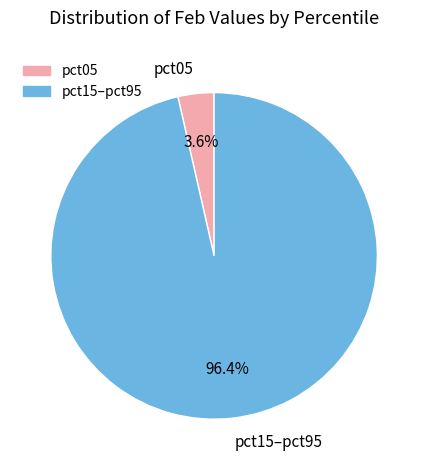

Rank the categories by value from highest to lowest.

pct15–pct95, pct05